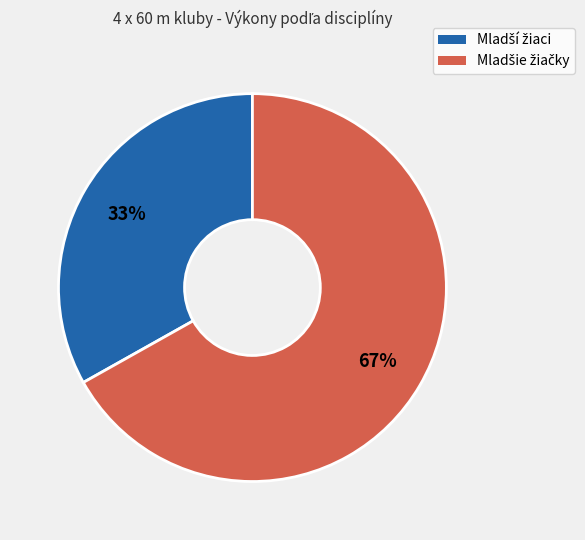

To the nearest percent, what is the difference between the largest and smallest slice percentages?

34%